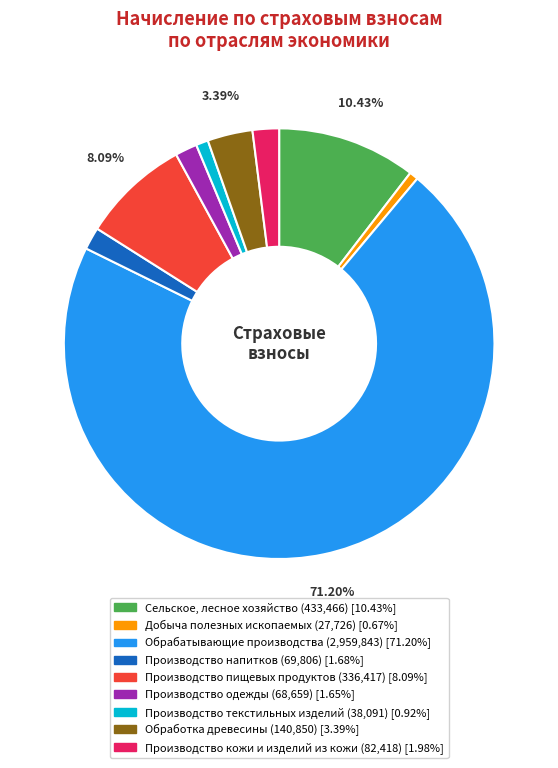

True or false: Производство текстильных изделий accounts for 1% of the total.

True